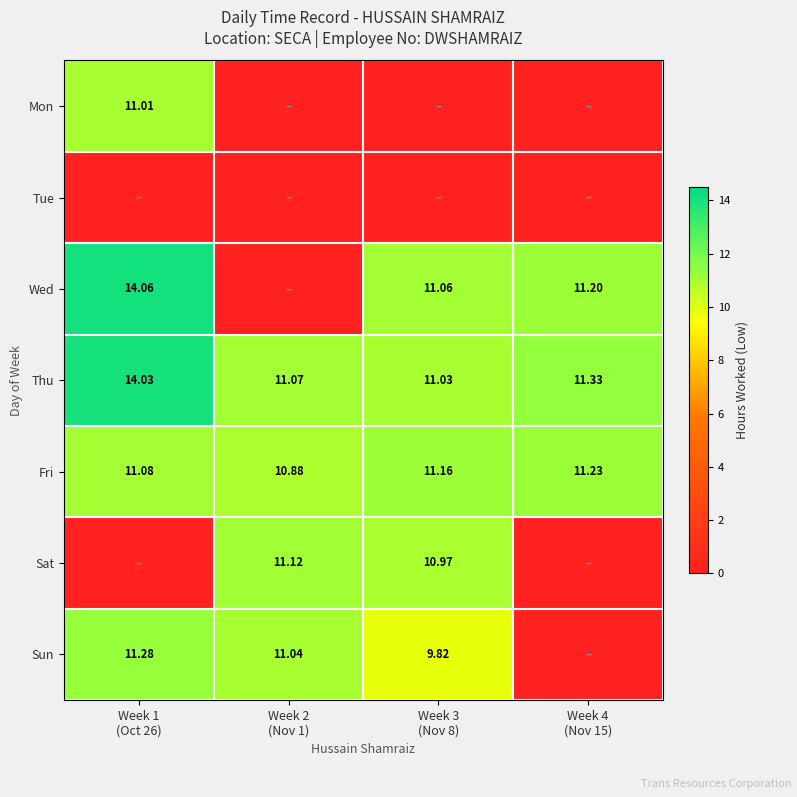

How many Fri values are between 11 and 12?

3